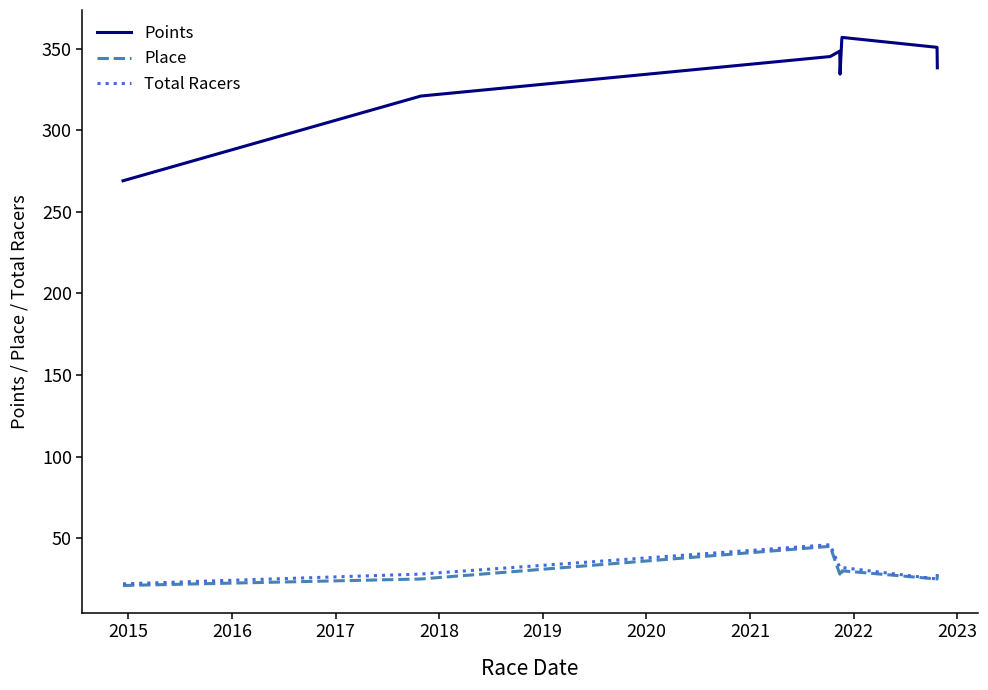

What is the sum of all Points values?

3018.7